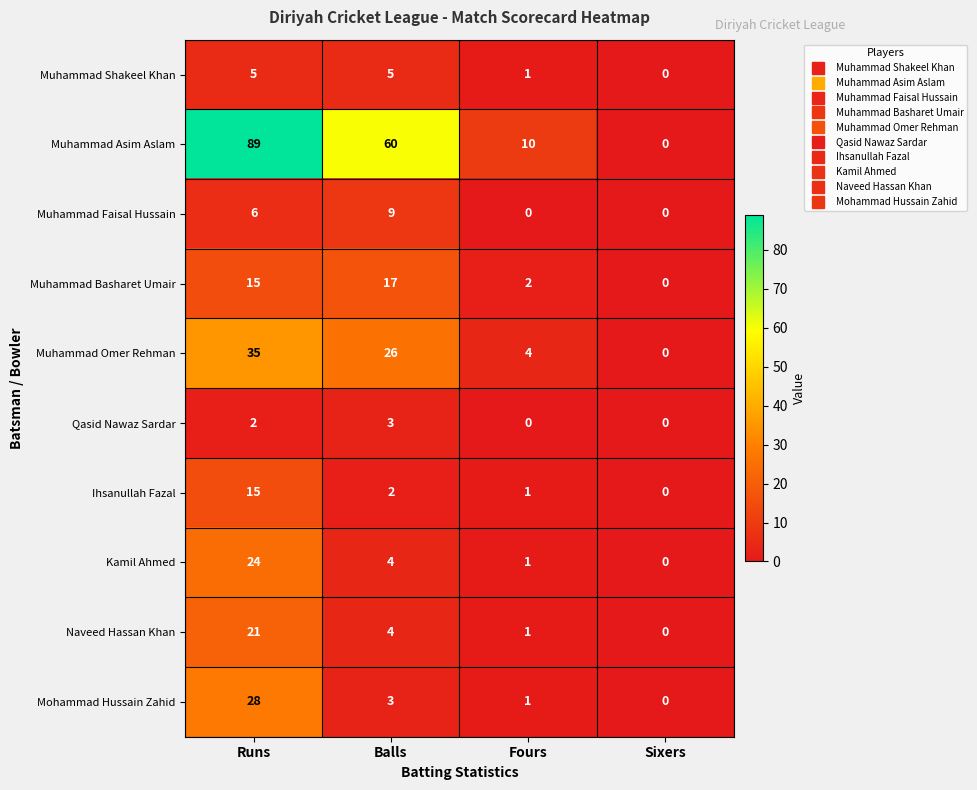

List the series in order of their peak value, lowest first.

Qasid Nawaz Sardar, Muhammad Shakeel Khan, Muhammad Faisal Hussain, Ihsanullah Fazal, Muhammad Basharet Umair, Naveed Hassan Khan, Kamil Ahmed, Mohammad Hussain Zahid, Muhammad Omer Rehman, Muhammad Asim Aslam